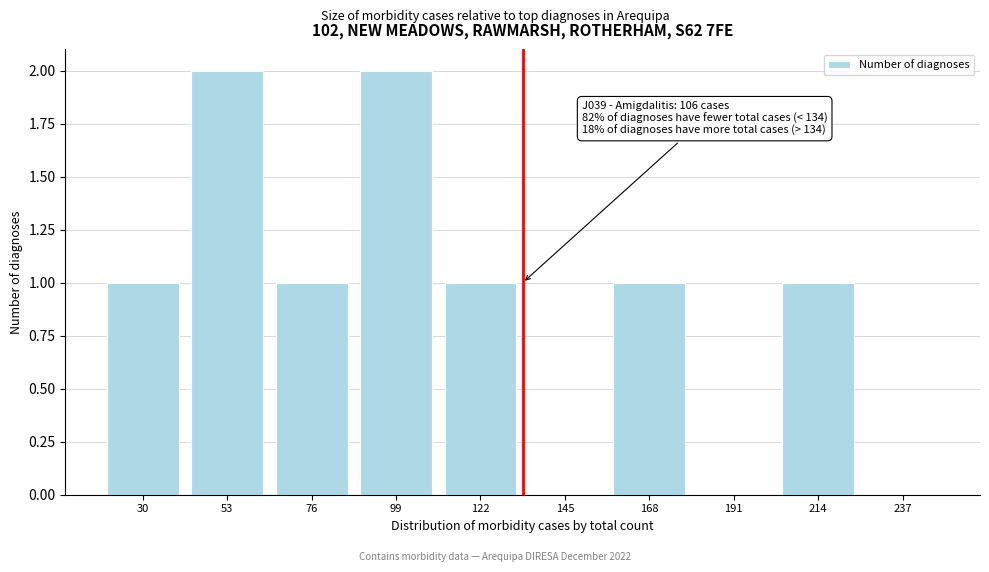

Reading left to right, transcribe all the data shown in this chart.

30=1	53=2	76=1	99=2	122=1	145=0	168=1	191=0	214=1	237=0